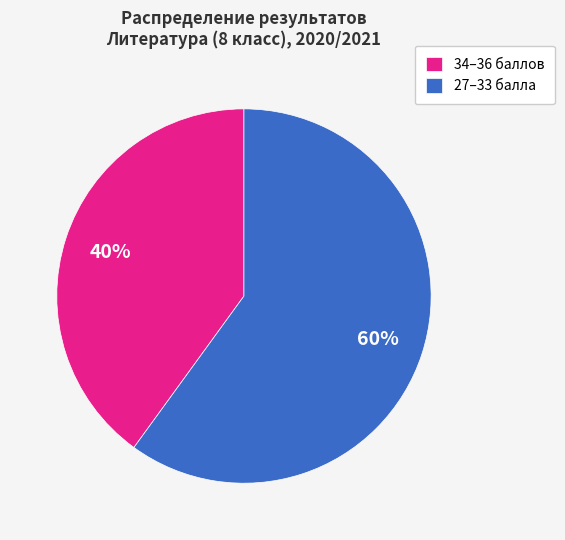

What is the smallest slice in the pie chart?

34–36 баллов